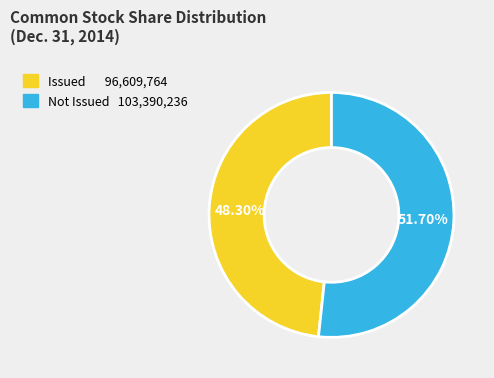

Is there any slice that represents more than half of the pie?

Yes